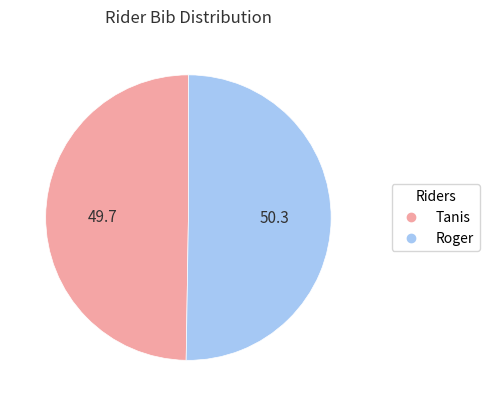

Which category accounts for the majority?

Roger